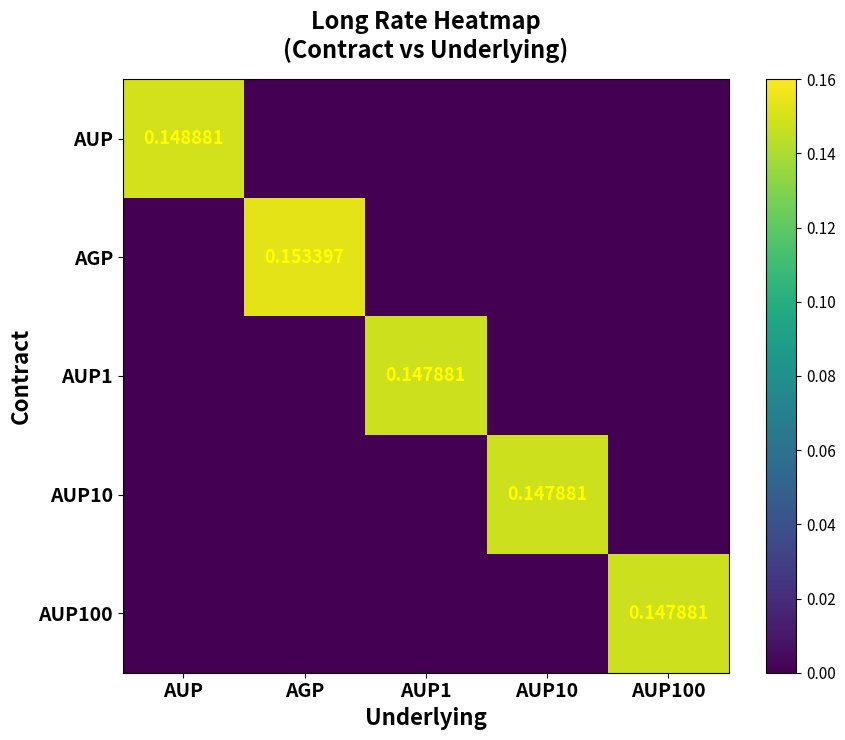

What is the maximum value shown in the chart?

0.2